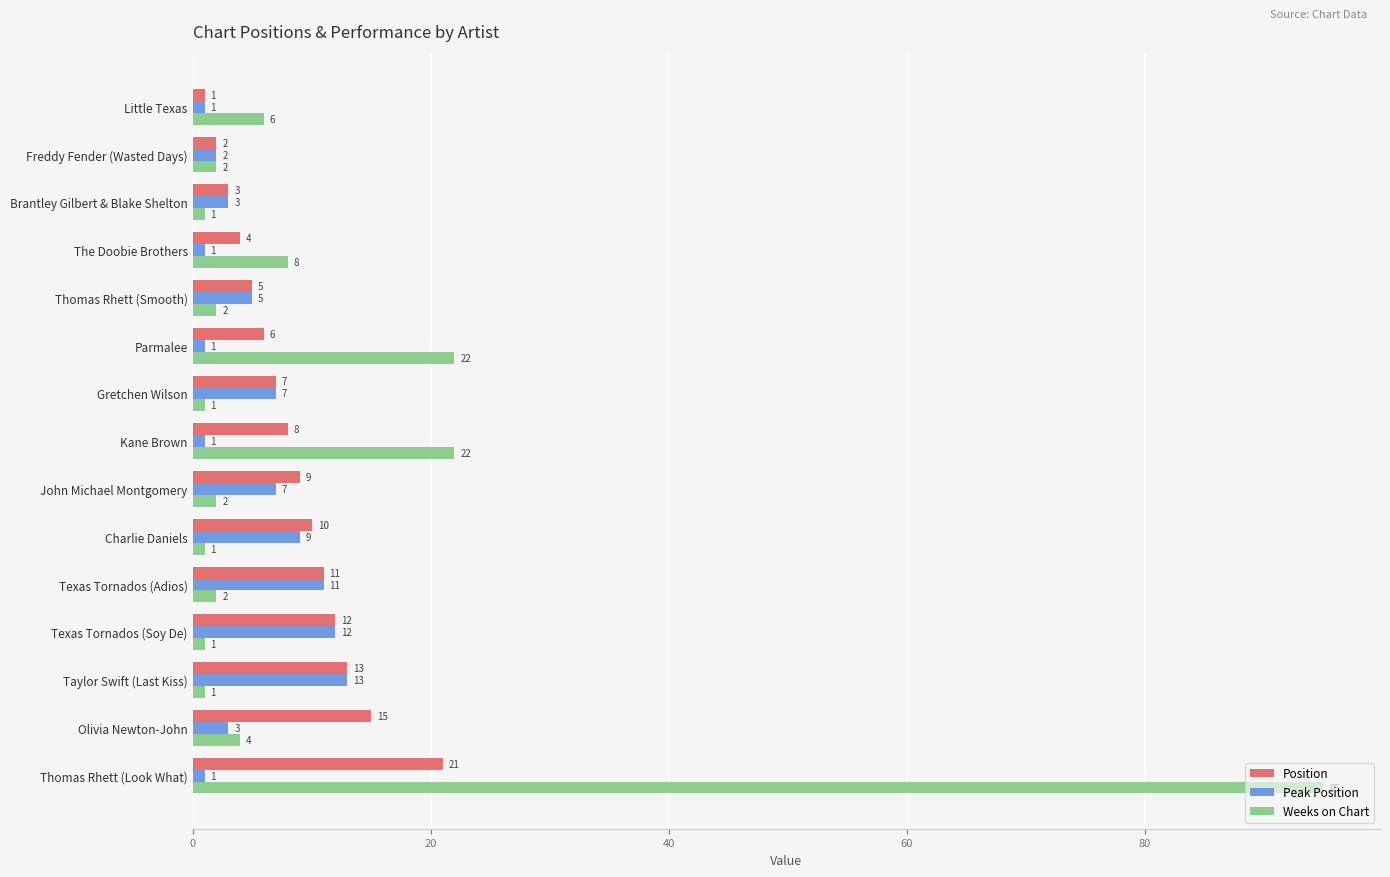

How many categories are shown in the chart?

15